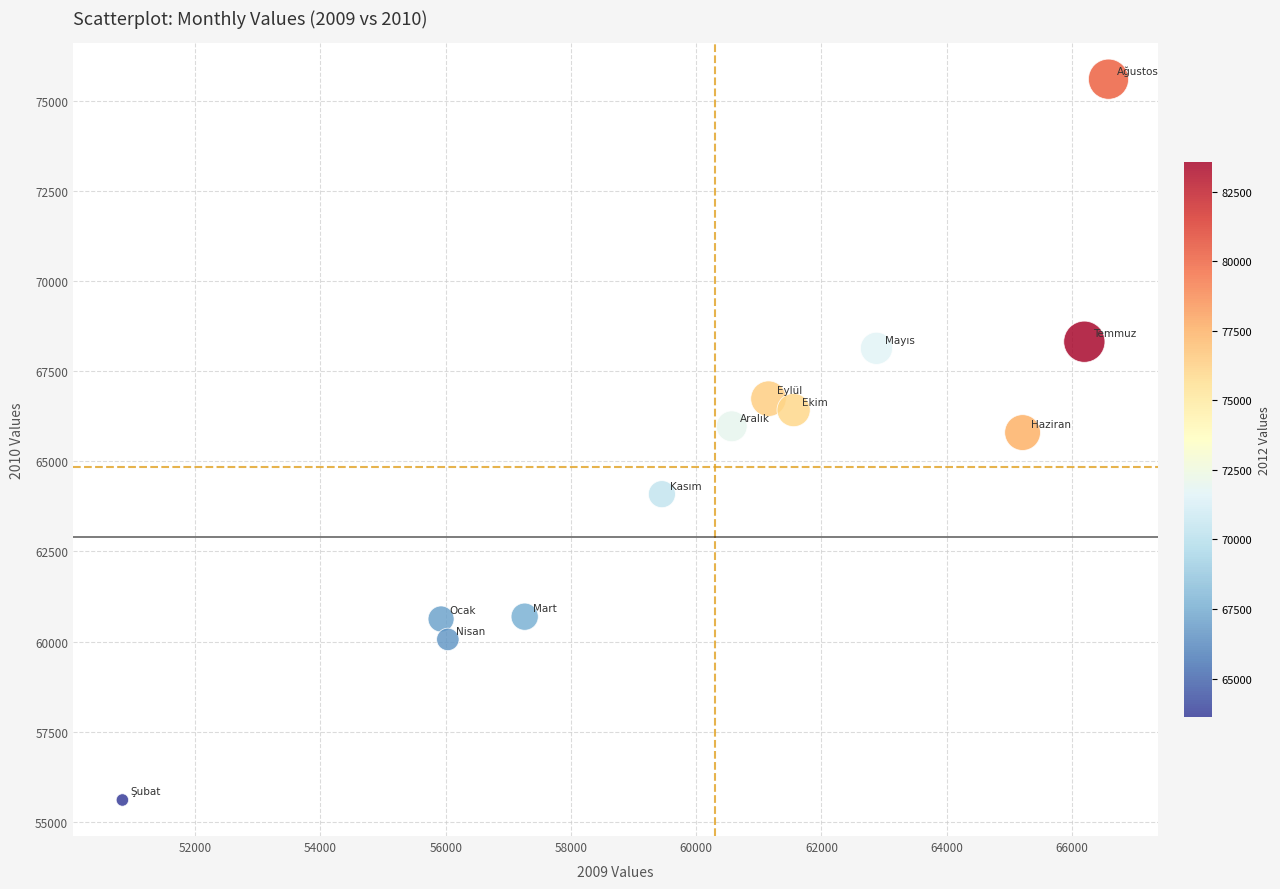

What is the average Y value?

64836